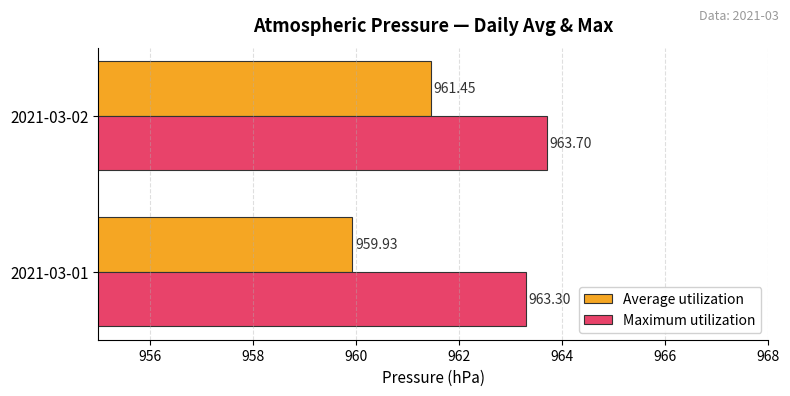

At which category is the sum across all series the highest?

2021-03-02